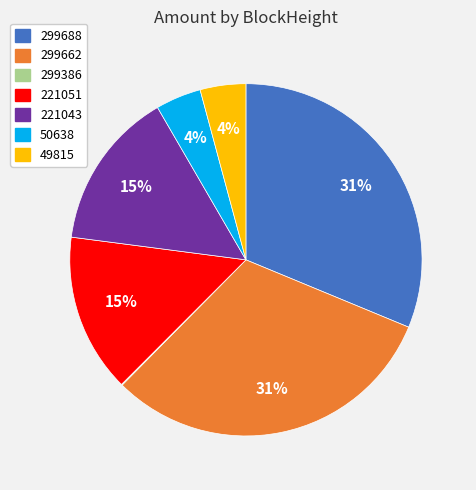

To the nearest percent, what percentage of the pie is 299662?

31%